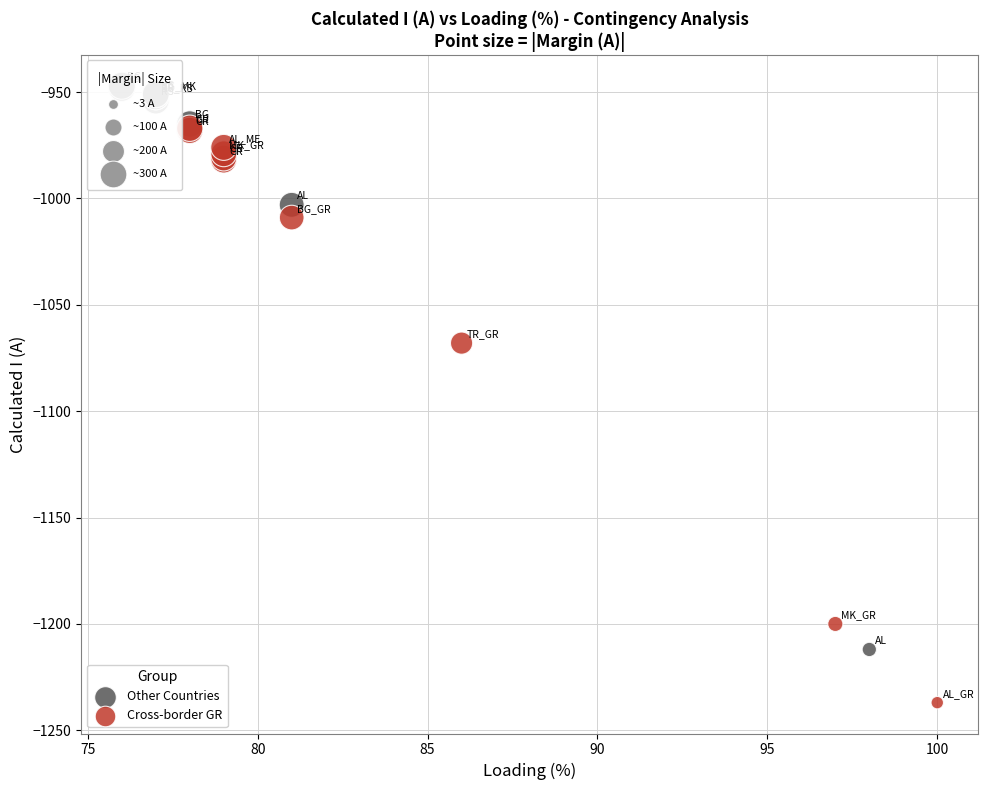

Which series contains the highest Y value?

Other Countries